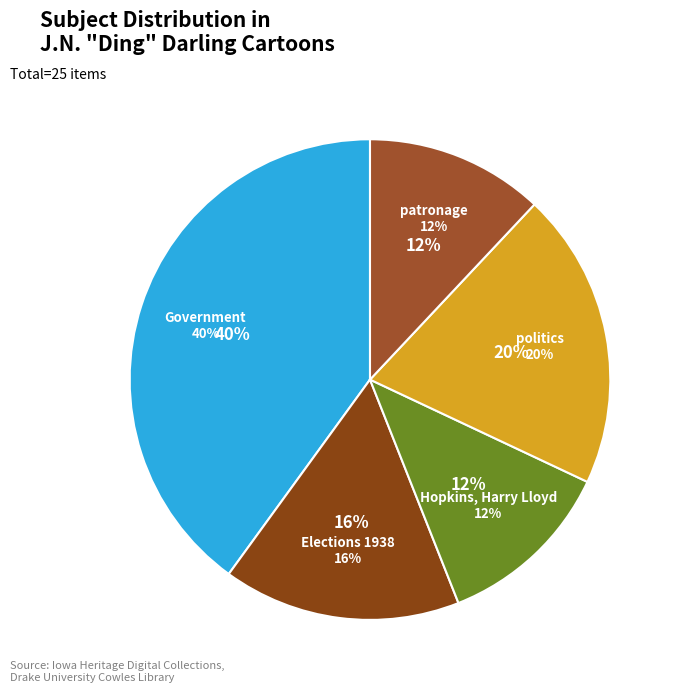

How many slices are in this pie chart?

5